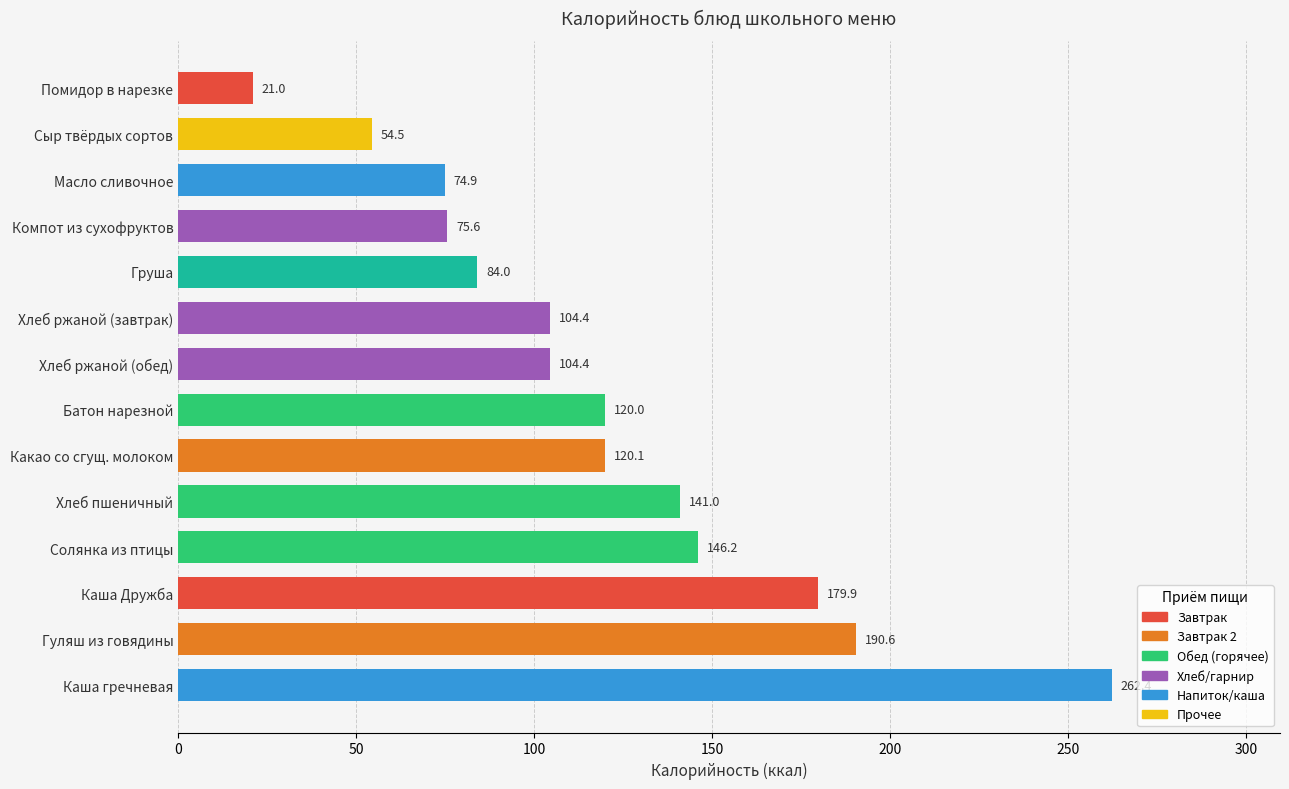

At which category does the chart reach its minimum across all series?

Помидор в нарезке